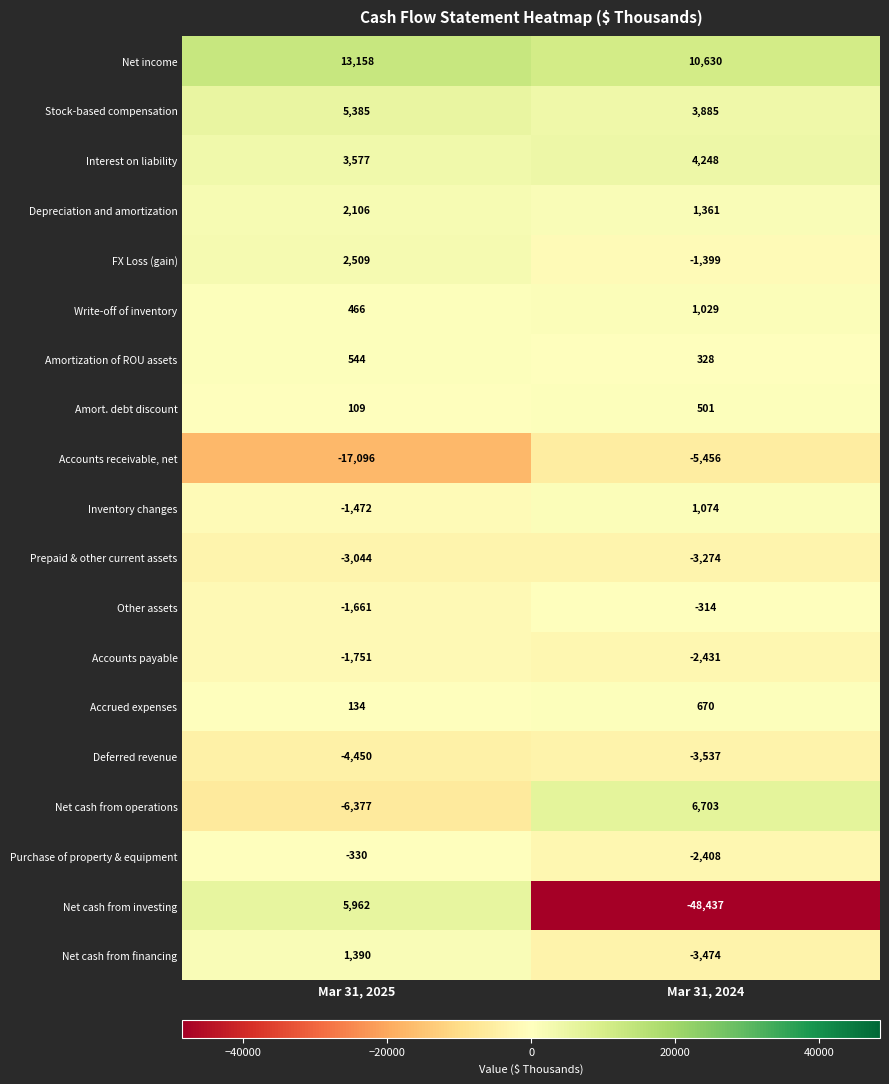

The Accounts payable series shows -739 at Mar 31, 2024. True or false?

False